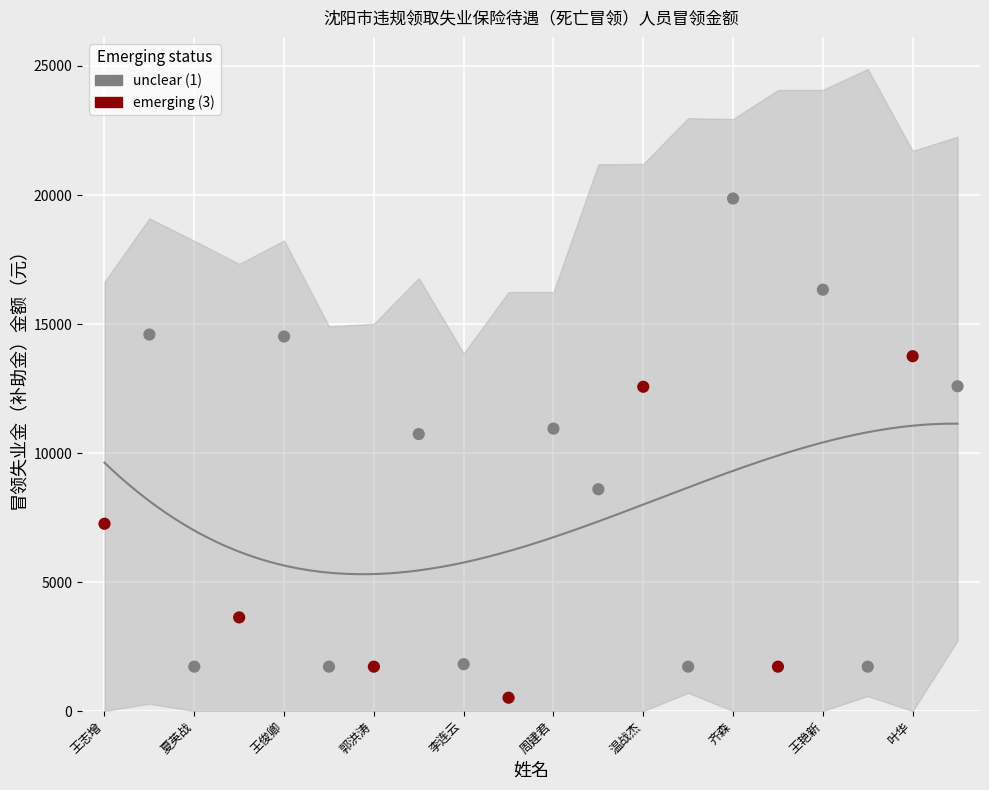

What is the change in value from 刘淼 to 杜玉伟?

+10867.9